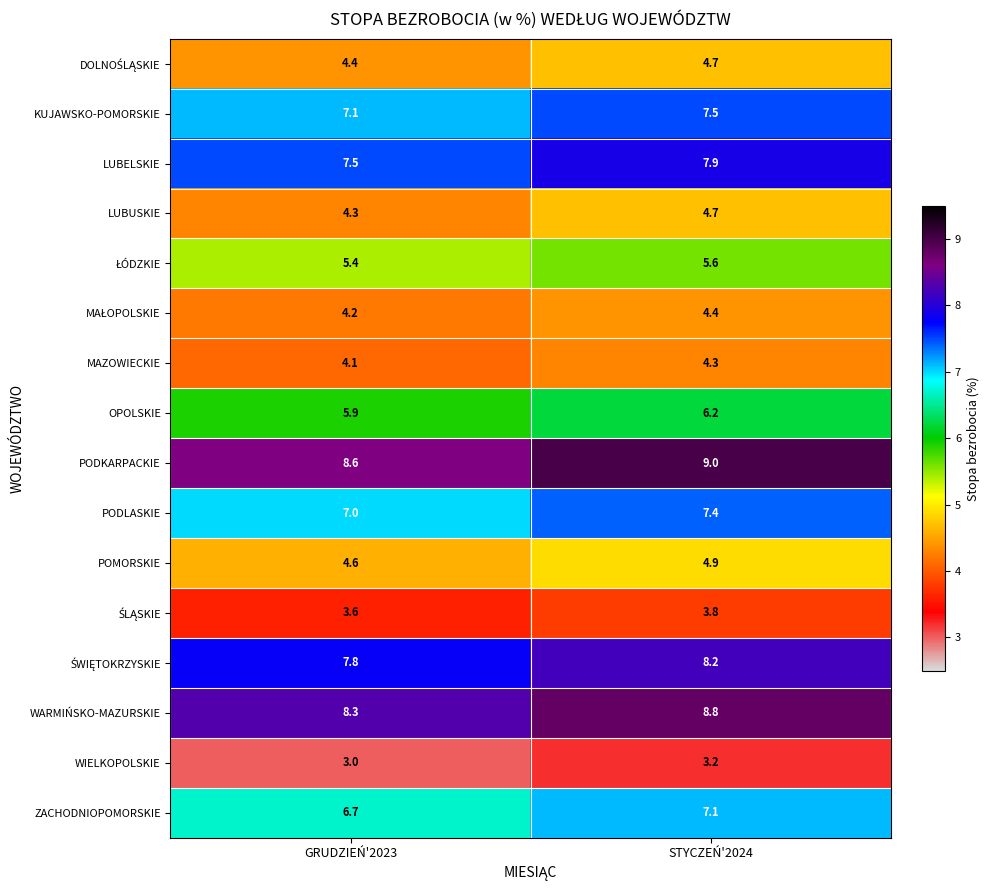

Which series has the widest spread of values?

WARMIŃSKO-MAZURSKIE